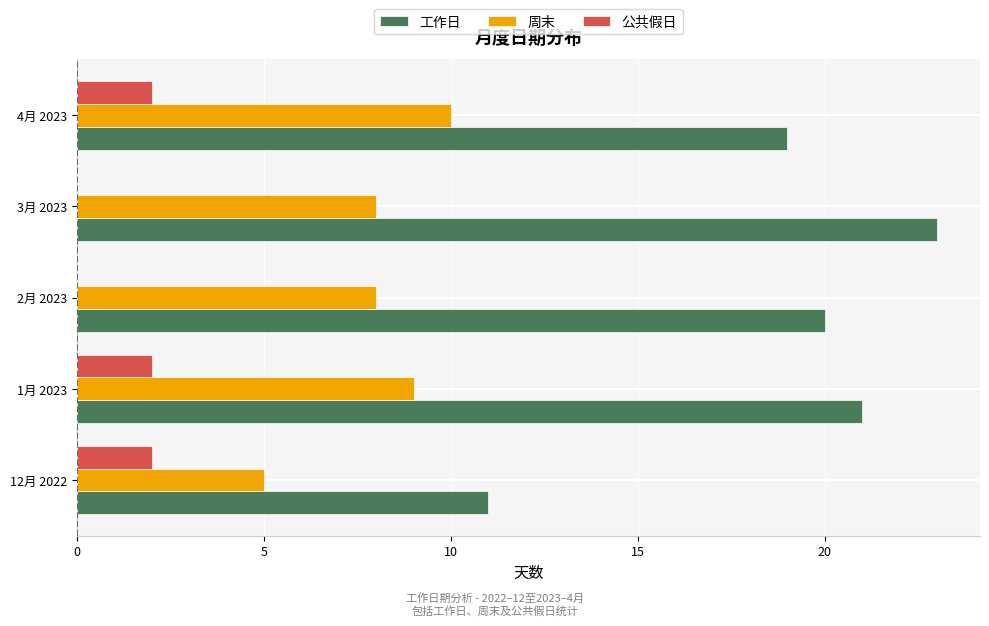

Is the value of 周末 at 12月 2022 greater than the value of 工作日 at 4月 2023?

No